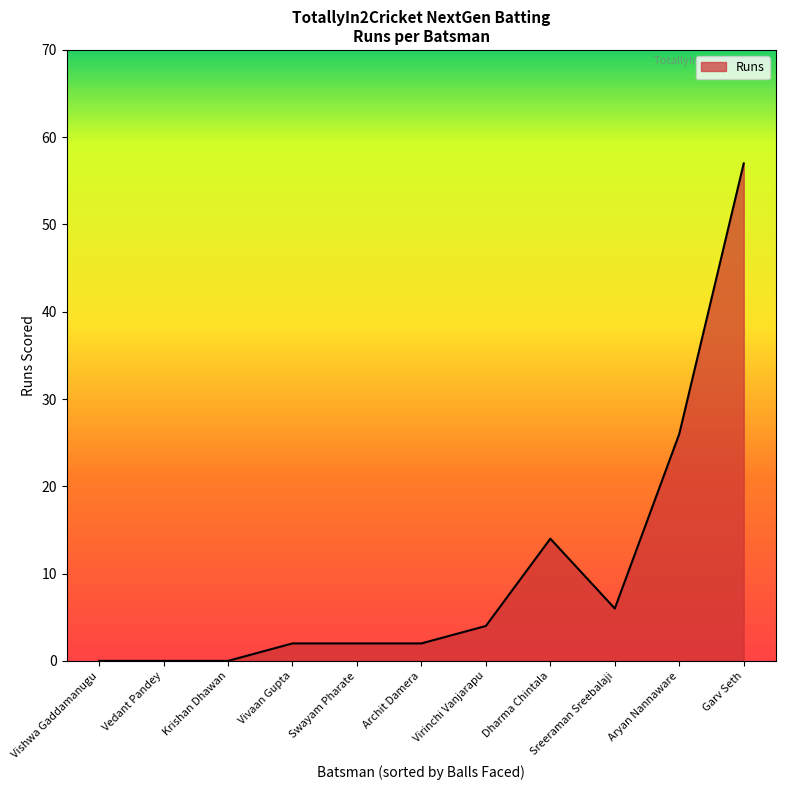

What is the ratio of the value at Dharma Chintala to the value at Sreeraman Sreebalaji?

2.3